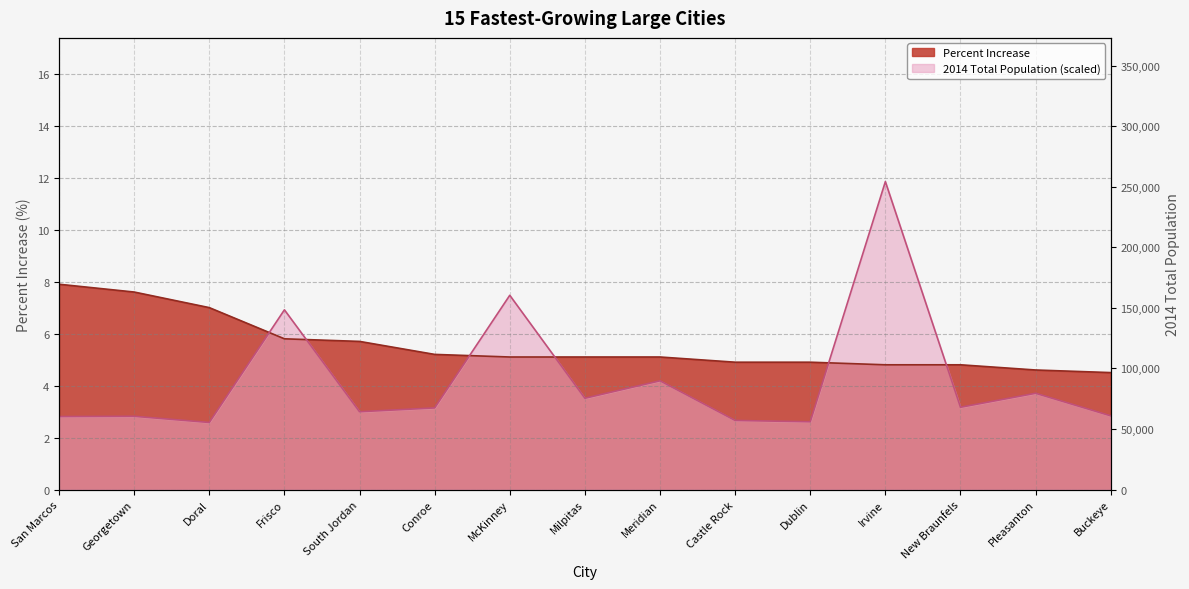

Does the chart have visible grid lines?

Yes